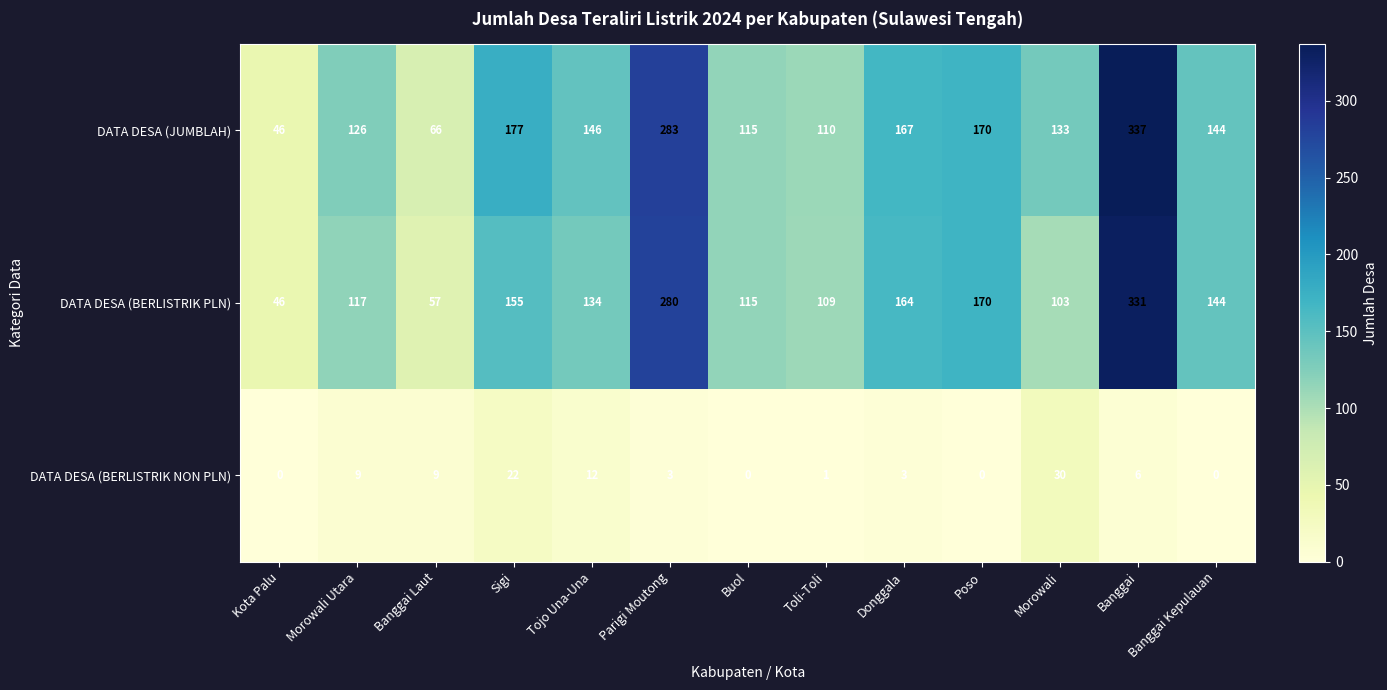

Read the DATA DESA (BERLISTRIK NON PLN) value at Sigi, to the nearest 5.

20